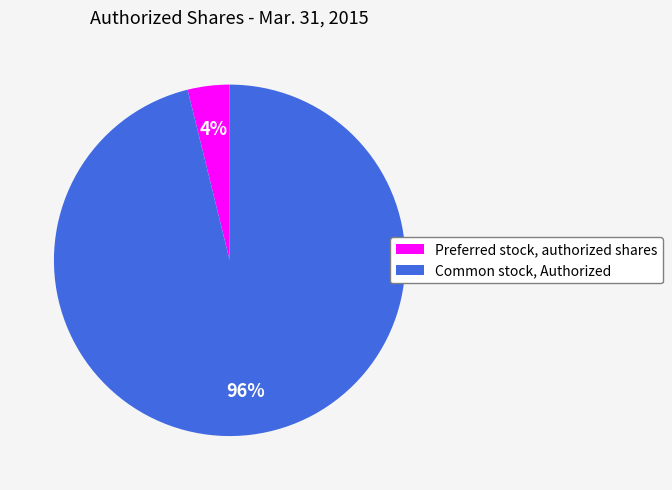

Is it true that Preferred stock, authorized shares is 10% of the pie?

False